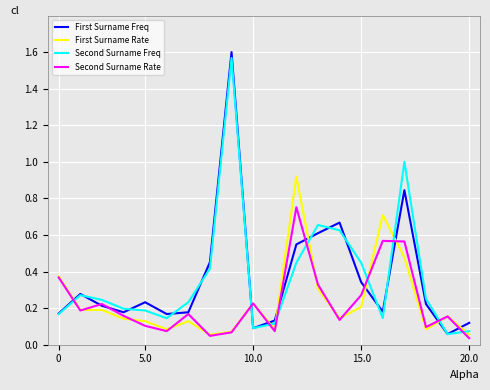

List the series in order of their peak value, highest first.

First Surname Freq, Second Surname Freq, First Surname Rate, Second Surname Rate